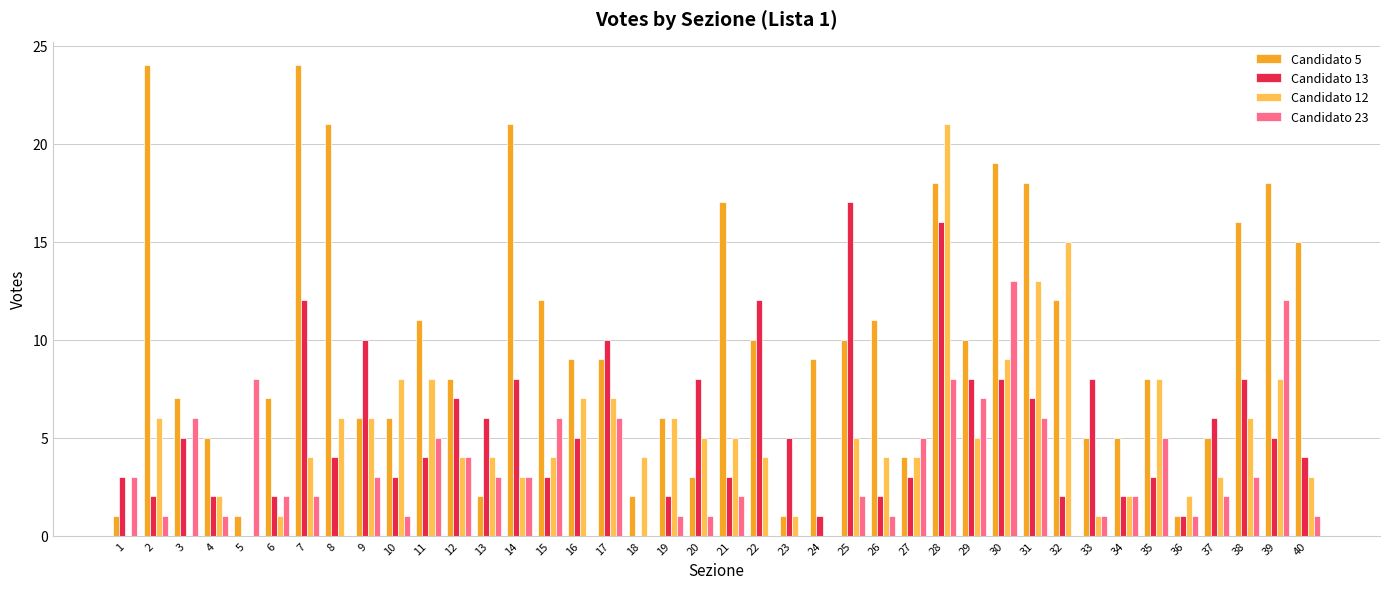

Where does the Candidato 23 series first go above 2?

1